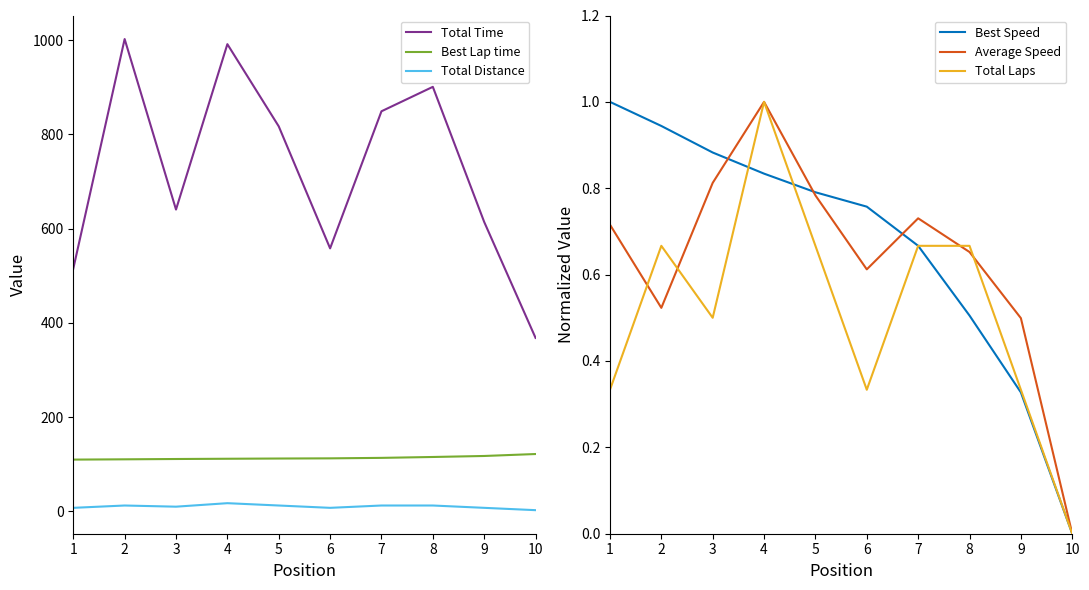

Between which two adjacent categories do Best Speed and Total Laps first intersect?

3 and 4